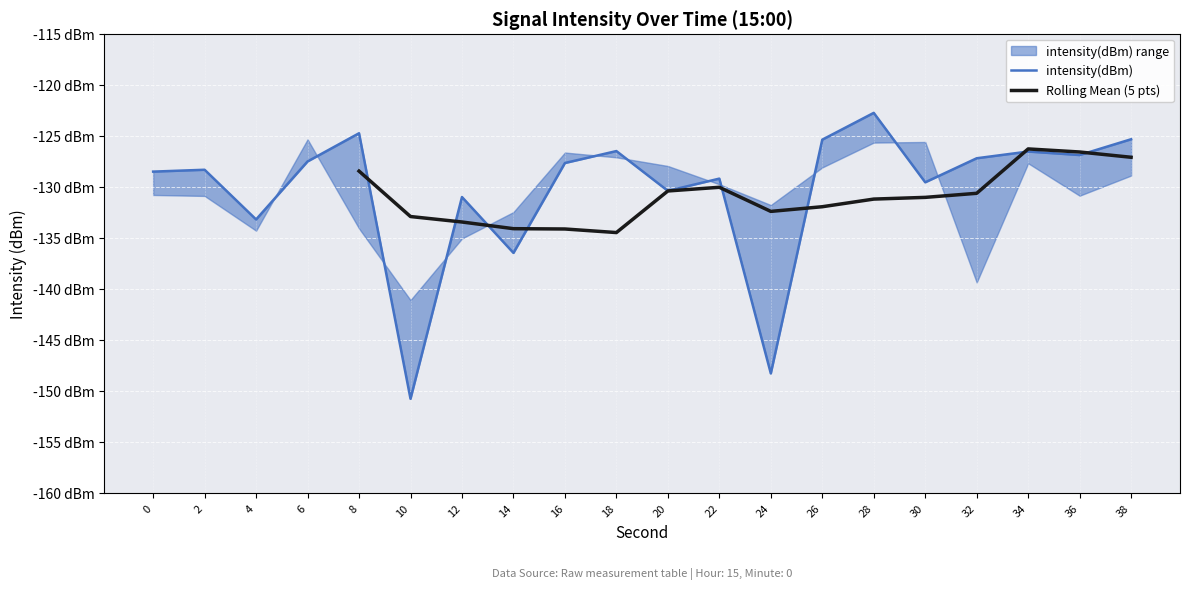

How many series are shown in this chart?

3